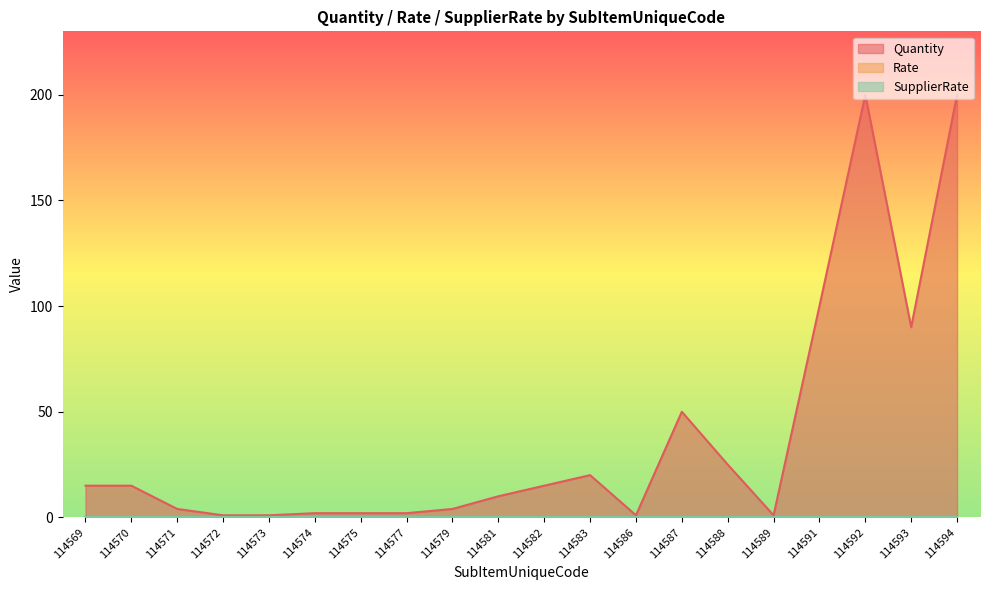

What is the difference between the highest and lowest values at 114572?

1